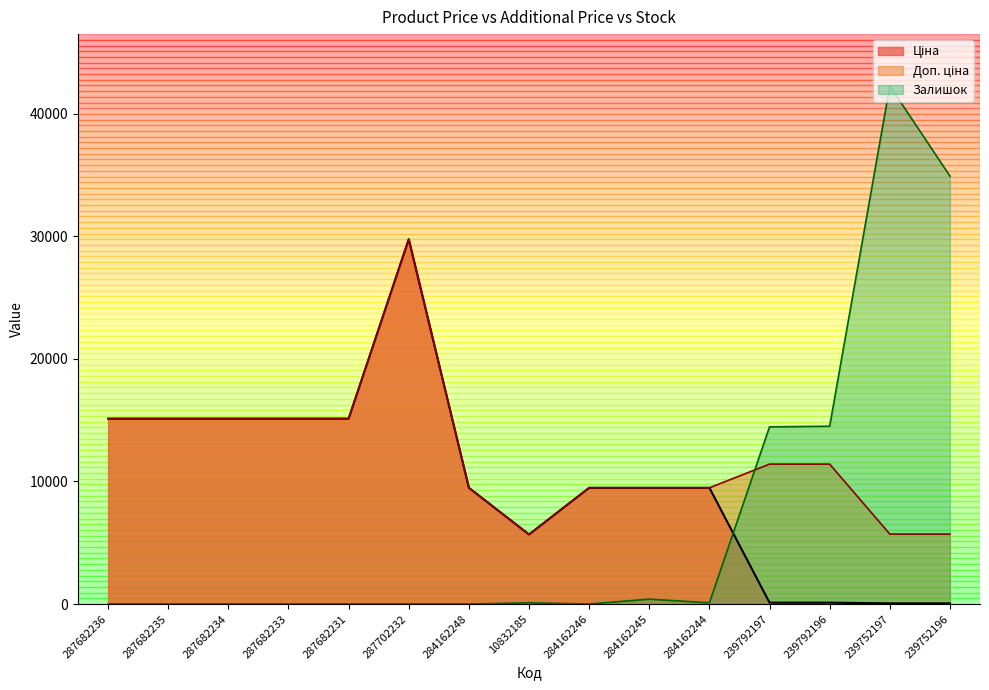

What are all the series names shown in the legend?

Ціна, Доп. ціна, Залишок